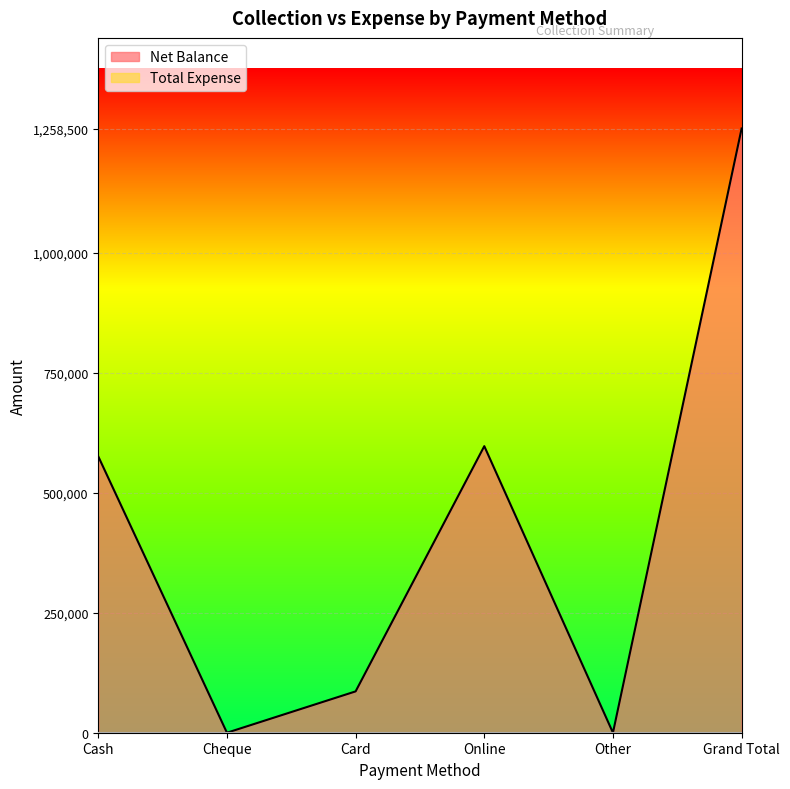

Which has a higher value, Other or Card?

Card